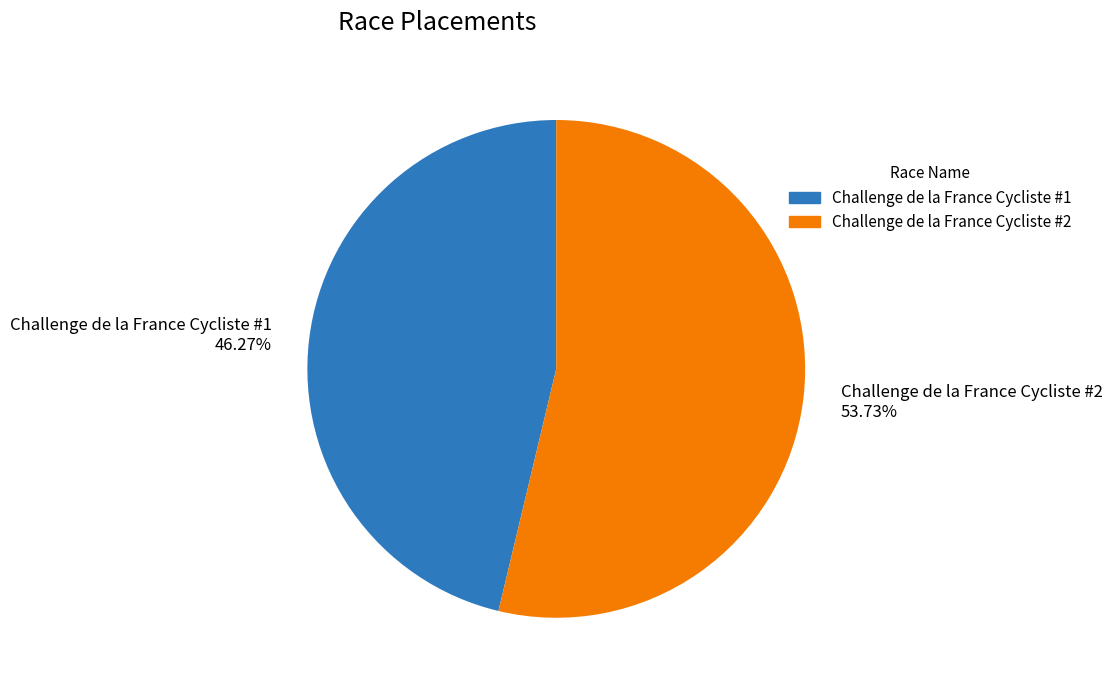

Is there any slice that represents more than half of the pie?

Yes